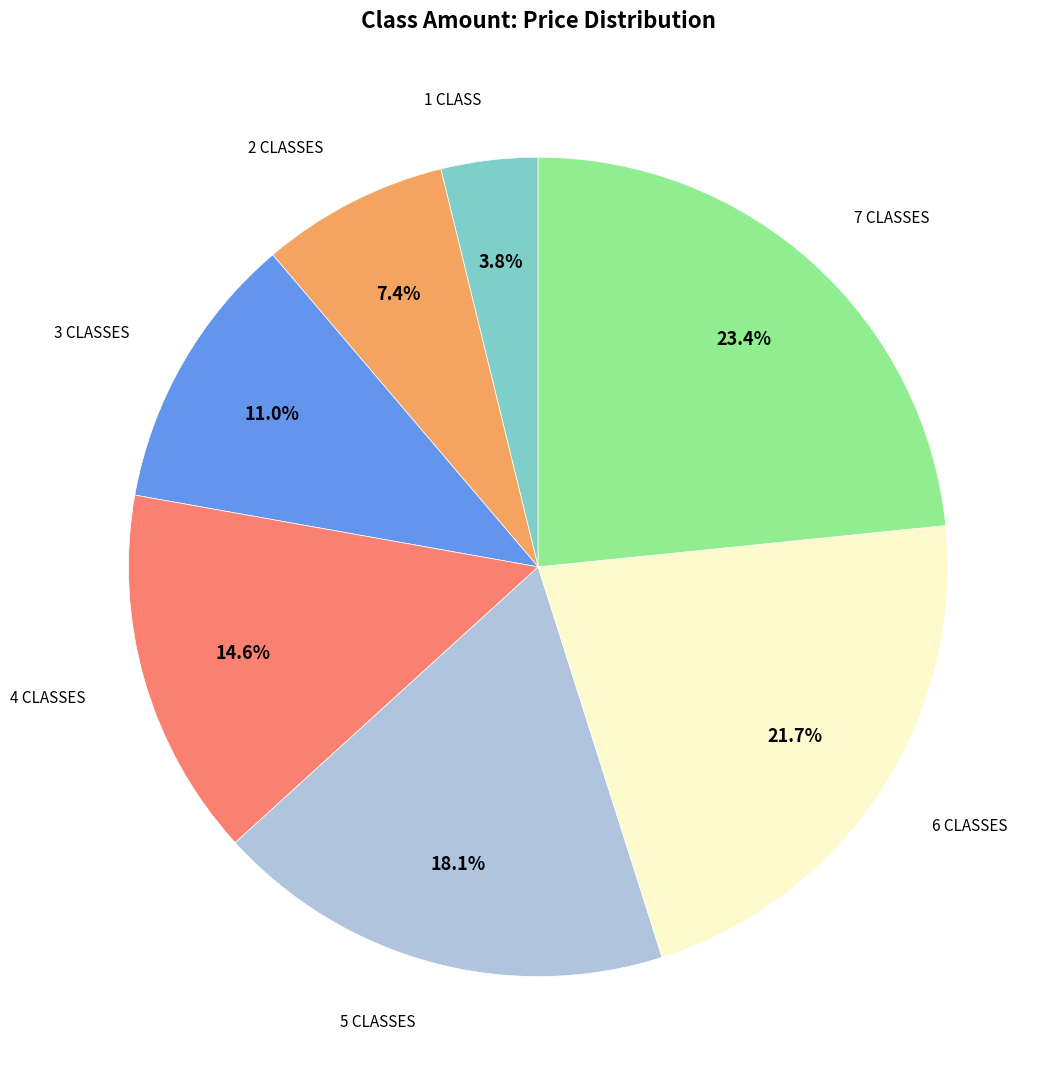

What is the smallest slice in the pie chart?

1 CLASS